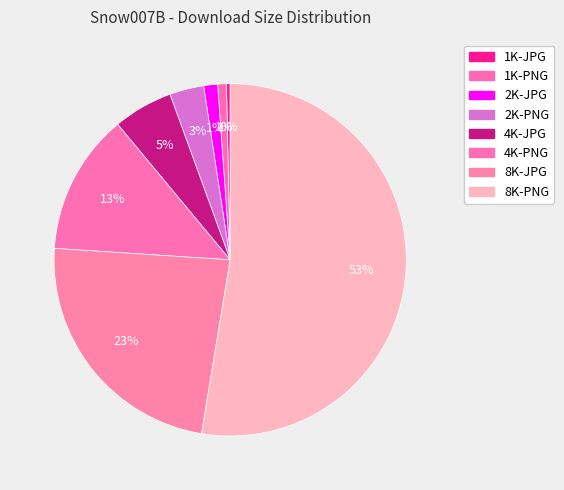

How many segments does this pie chart have?

8